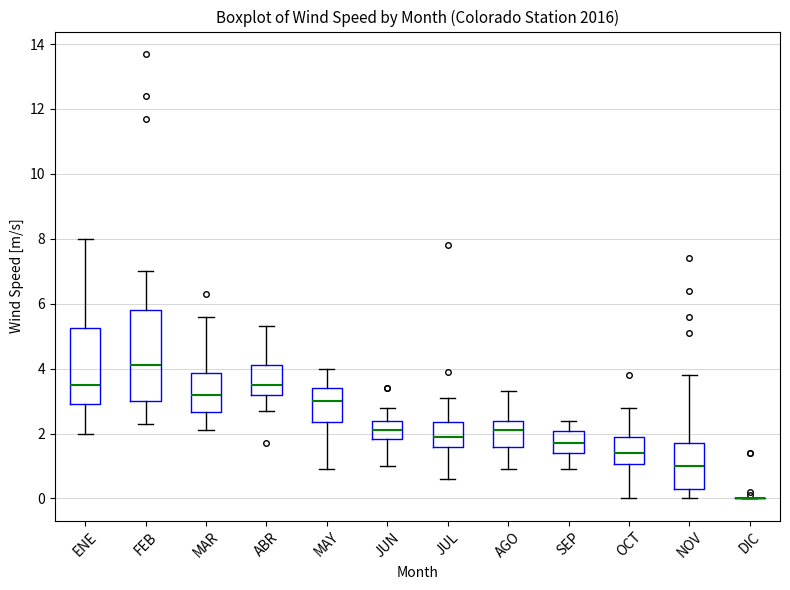

Reading left to right, transcribe this box plot: for each box, give where its median line is, the range the box spans, and where its two whiskers end, as read against the y-axis. The values are not printed on the chart, so give them approximately, as read against the axis.

ENE: median 3.6, box 3.0 to 5.2, whiskers 2.0 to 8.0
FEB: median 4.2, box 3.0 to 5.8, whiskers 2.4 to 7.0
MAR: median 3.2, box 2.6 to 3.8, whiskers 2.2 to 5.6
ABR: median 3.6, box 3.2 to 4.2, whiskers 2.8 to 5.4
MAY: median 3.0, box 2.4 to 3.4, whiskers 1.0 to 4.0
JUN: median 2.2, box 1.8 to 2.4, whiskers 1.0 to 2.8
JUL: median 2.0, box 1.6 to 2.4, whiskers 0.6 to 3.2
AGO: median 2.2, box 1.6 to 2.4, whiskers 1.0 to 3.4
SEP: median 1.8, box 1.4 to 2.0, whiskers 1.0 to 2.4
OCT: median 1.4, box 1.0 to 2.0, whiskers 0.0 to 2.8
NOV: median 1.0, box 0.4 to 1.8, whiskers 0.0 to 3.8
DIC: box collapsed to a line at 0.0, whiskers 0.0 to 0.0